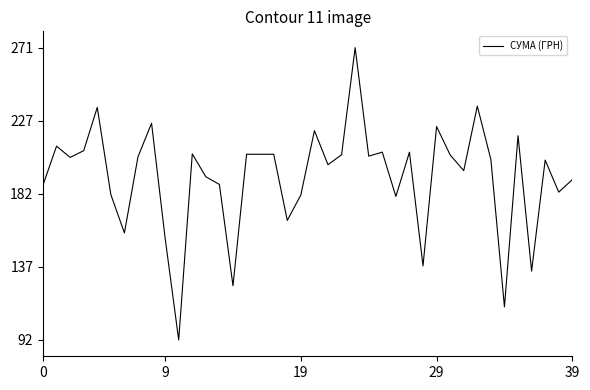

Is this an area chart (filled region under the line)?

No